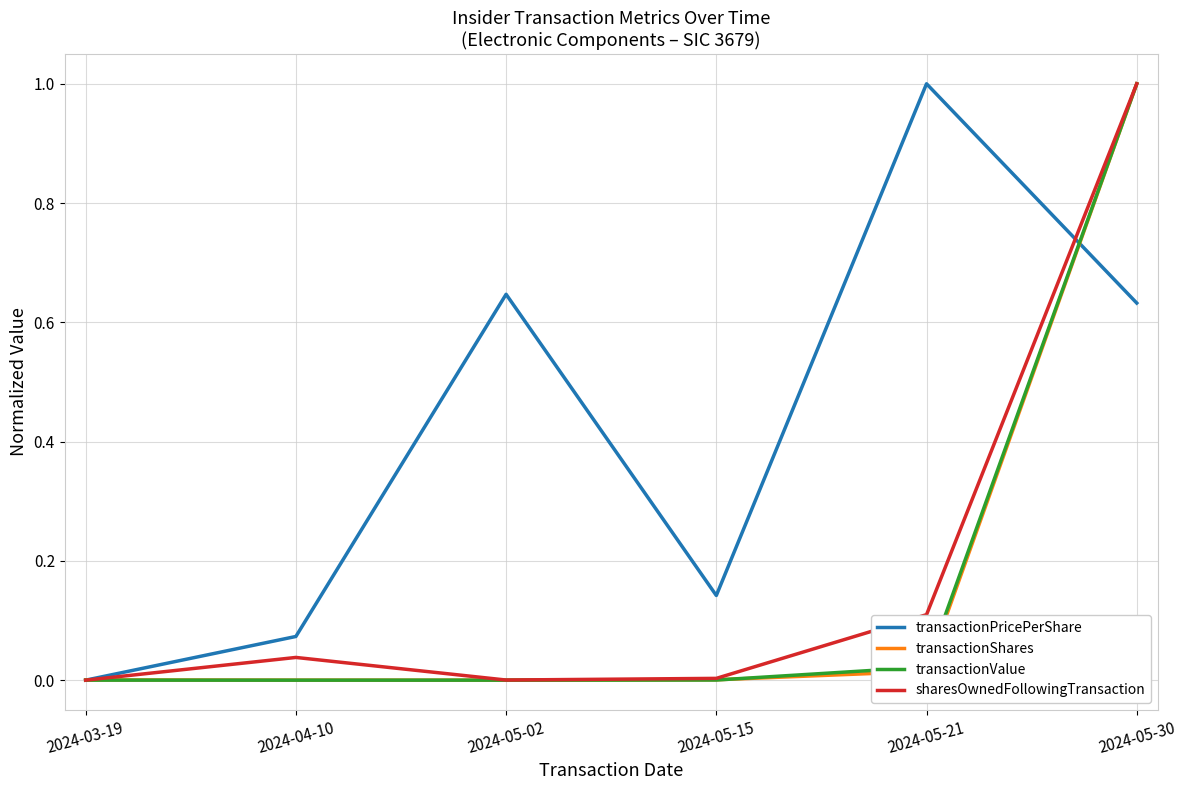

How many interior local peaks does the sharesOwnedFollowingTransaction series have?

1